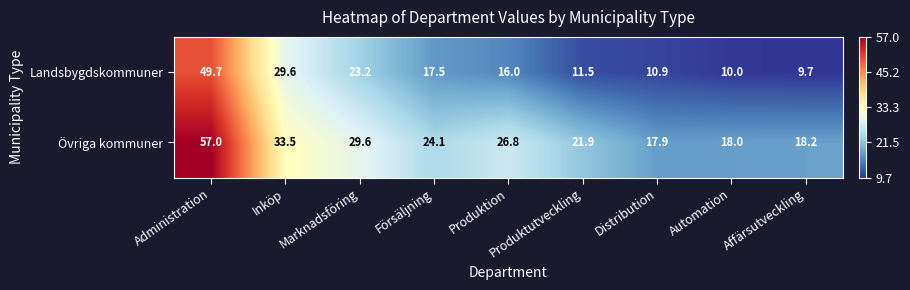

At which label does Övriga kommuner first exceed 24?

Administration